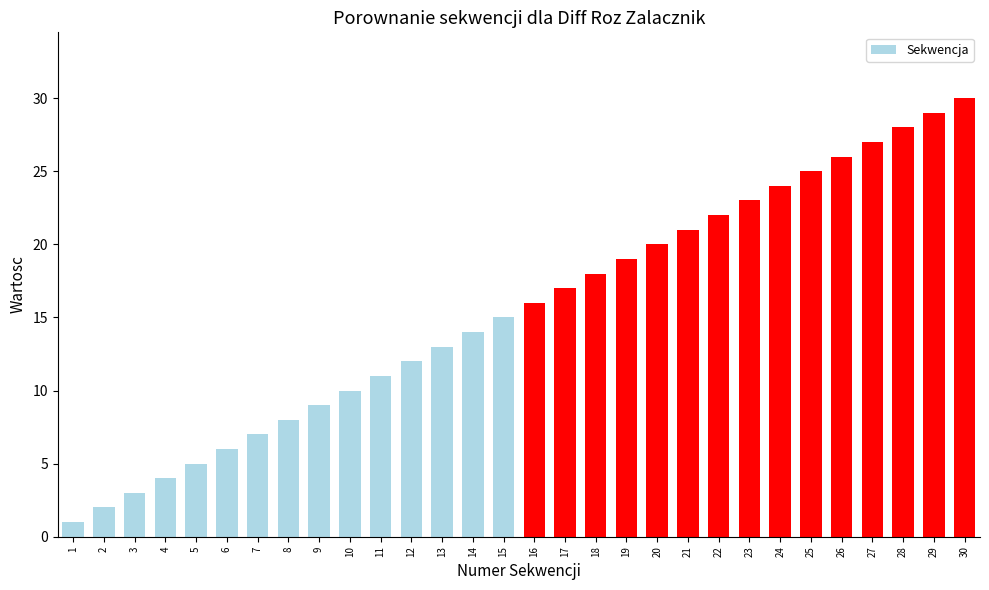

Which has a higher value, 18 or 11?

18